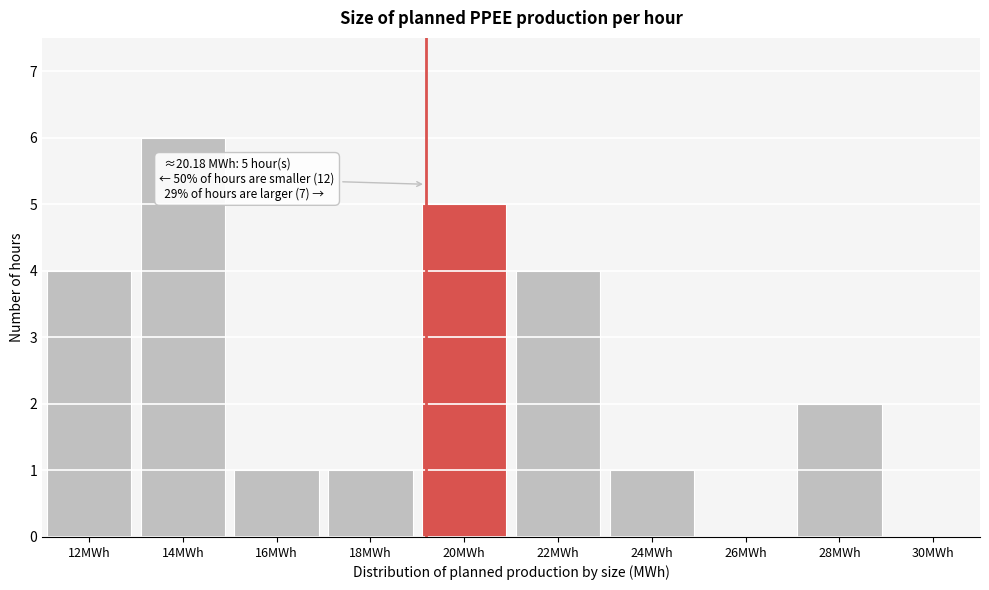

Reading left to right, list all the values displayed in this chart.

12MWh=4	14MWh=6	16MWh=1	18MWh=1	20MWh=5	22MWh=4	24MWh=1	26MWh=0	28MWh=2	30MWh=0